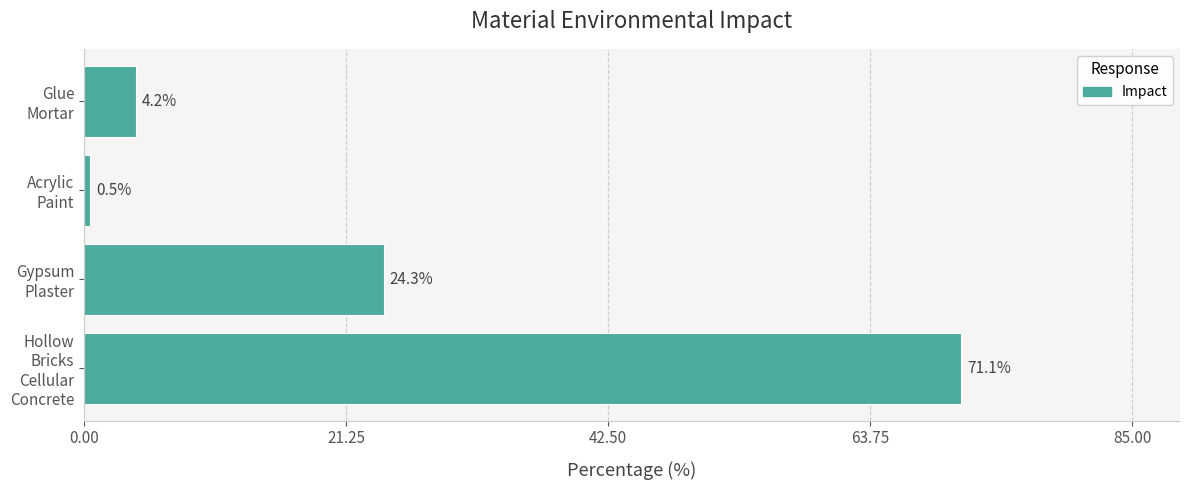

What is the minimum value shown in the chart?

0.5